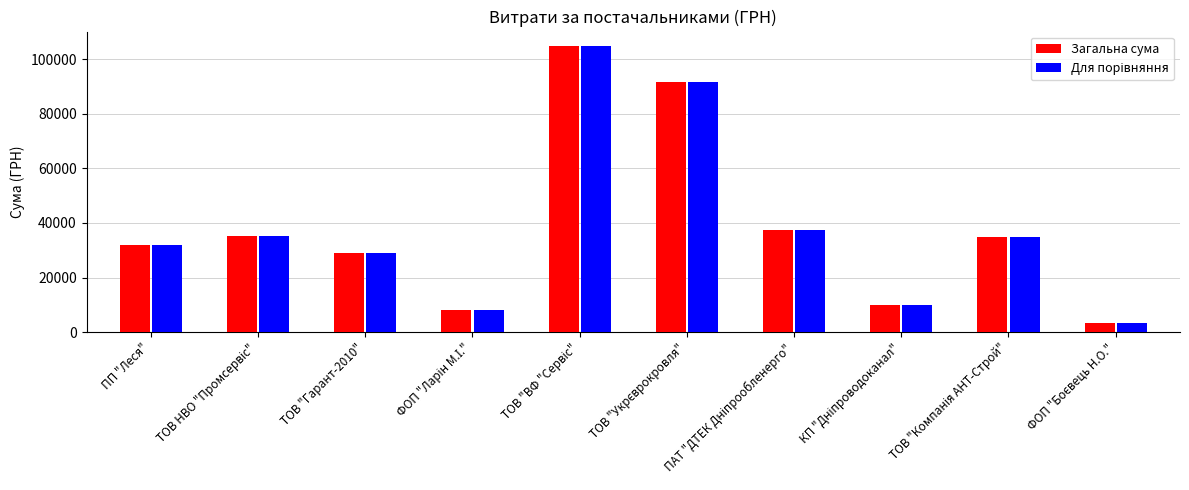

What is the average value of the Загальна сума series?

38664.2